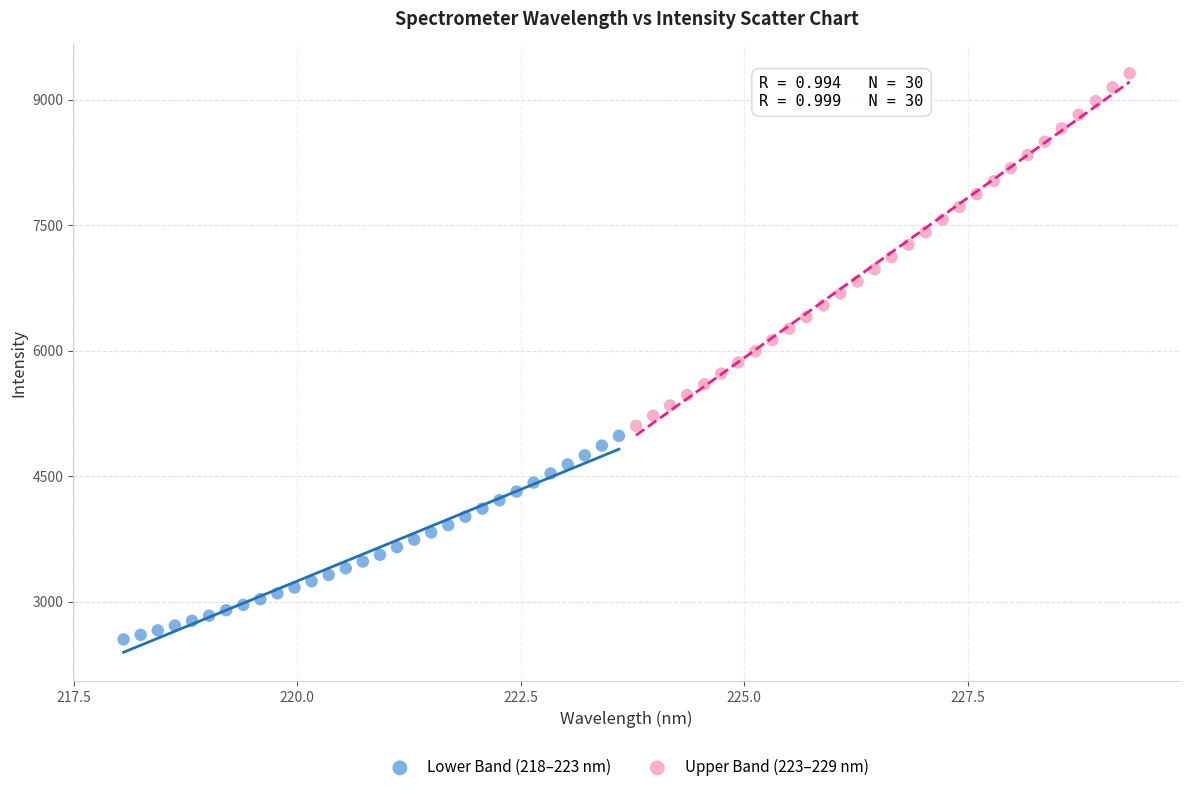

Which series reaches the minimum Y coordinate?

Lower Band (218–223 nm)